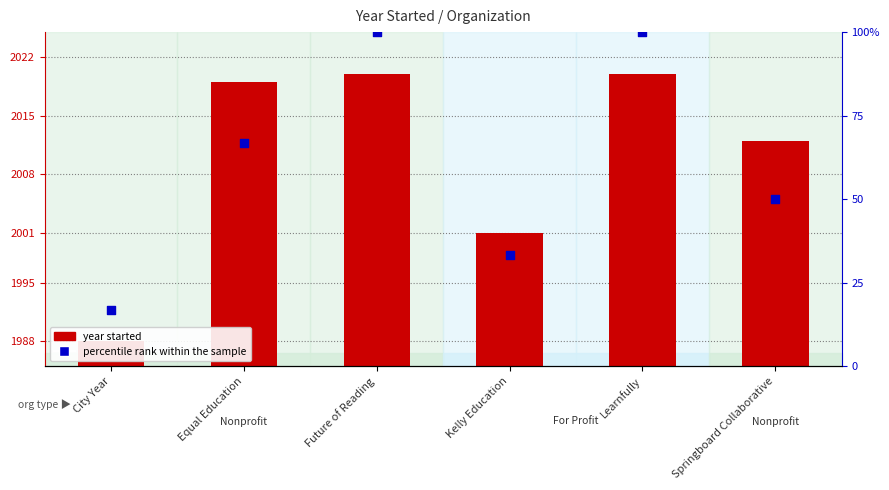

Which series has the largest total across all categories?

year started